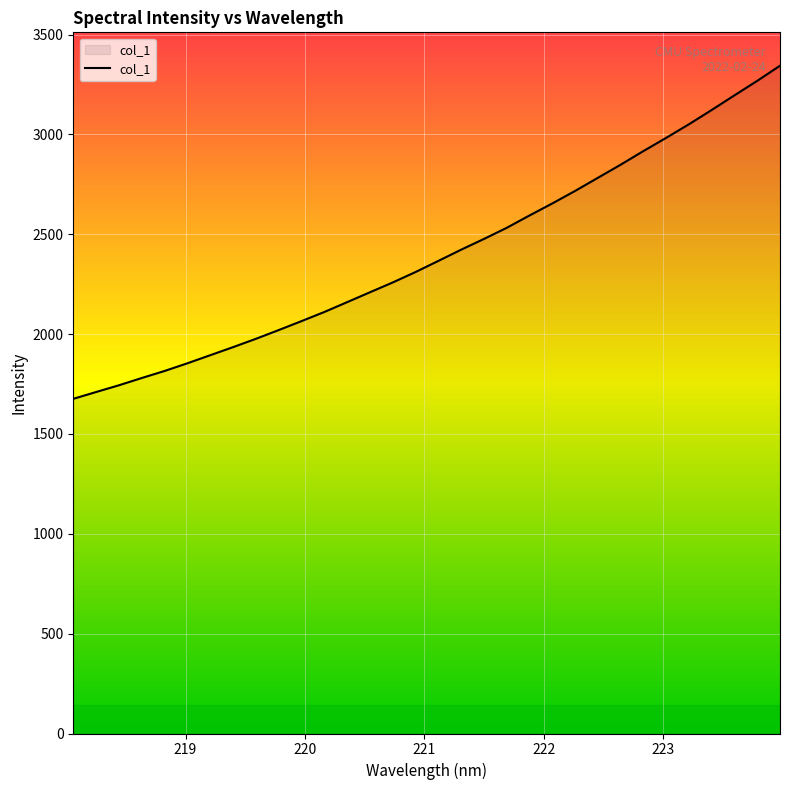

What is the smallest value displayed?

1676.1